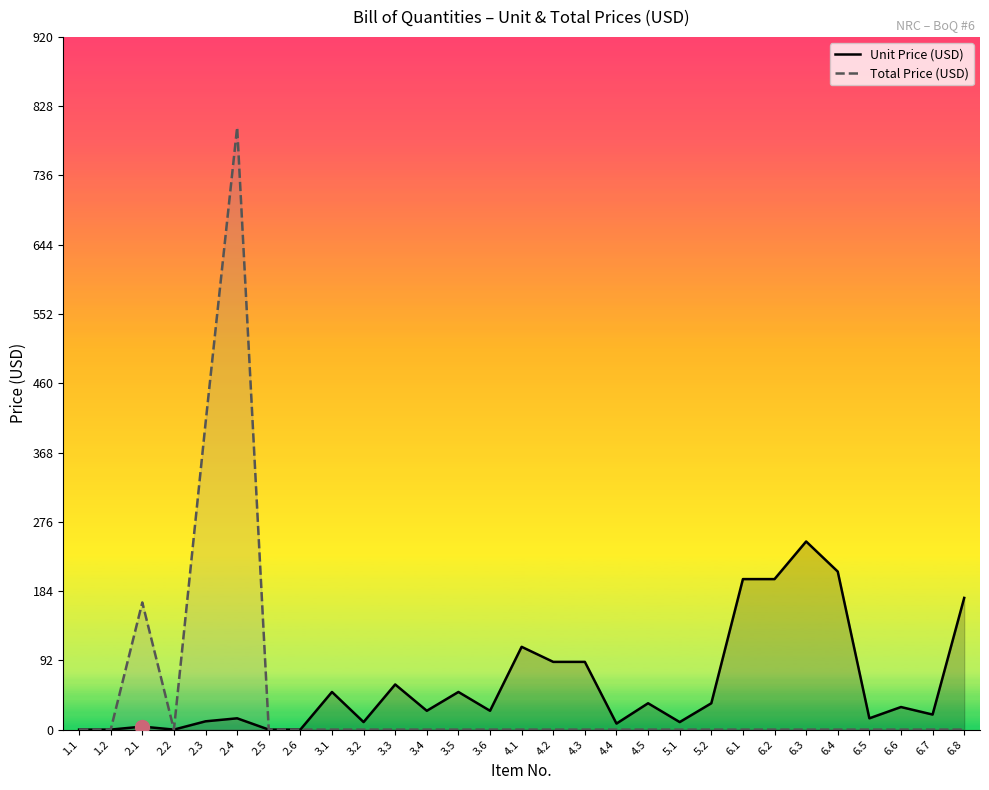

Reading left to right, list all the values displayed in this chart.

Unit Price (USD): 1.1=0.0	1.2=0.0	2.1=4.0	2.2=0.0	2.3=11.0	2.4=15.0	2.5=0.0	2.6=0.0	3.1=50.0	3.2=10.0	3.3=60.0	3.4=25.0	3.5=50.0	3.6=25.0	4.1=110.0	4.2=90.0	4.3=90.0	4.4=8.0	4.5=35.0	5.1=10.0	5.2=35.0	6.1=200.0	6.2=200.0	6.3=250.0	6.4=210.0	6.5=15.0	6.6=30.0	6.7=20.0	6.8=175.0
Total Price (USD): 1.1=0.0	1.2=0.0	2.1=168.9	2.2=0.0	2.3=407.0	2.4=800.5	2.5=0.0	2.6=0.0	3.1=0.0	3.2=0.0	3.3=0.0	3.4=0.0	3.5=0.0	3.6=0.0	4.1=0.0	4.2=0.0	4.3=0.0	4.4=0.0	4.5=0.0	5.1=0.0	5.2=0.0	6.1=0.0	6.2=0.0	6.3=0.0	6.4=0.0	6.5=0.0	6.6=0.0	6.7=0.0	6.8=0.0